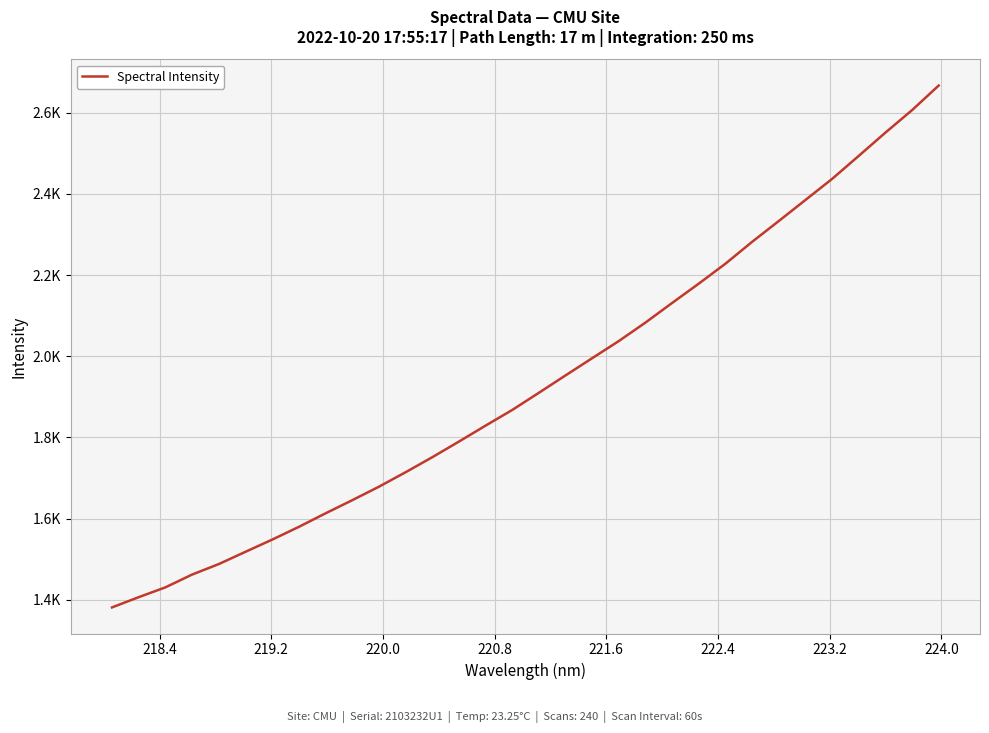

What is the value of the 12th point from the left?

1714.1